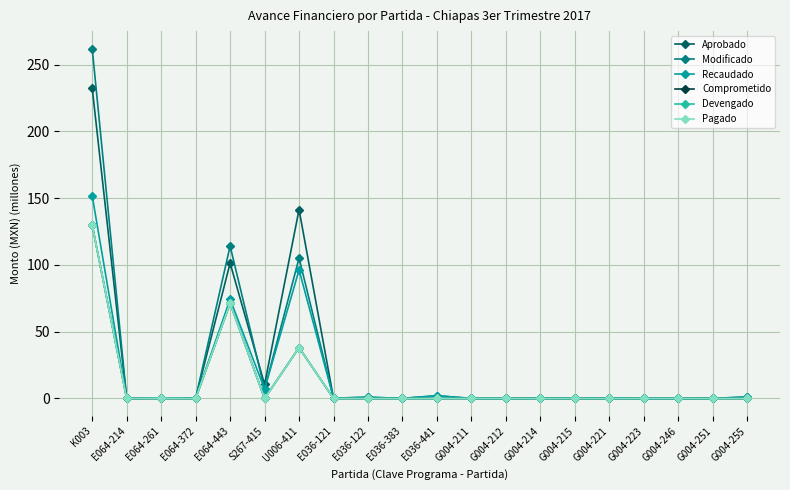

Between G004-214 and G004-246, which series saw the biggest shift?

Modificado